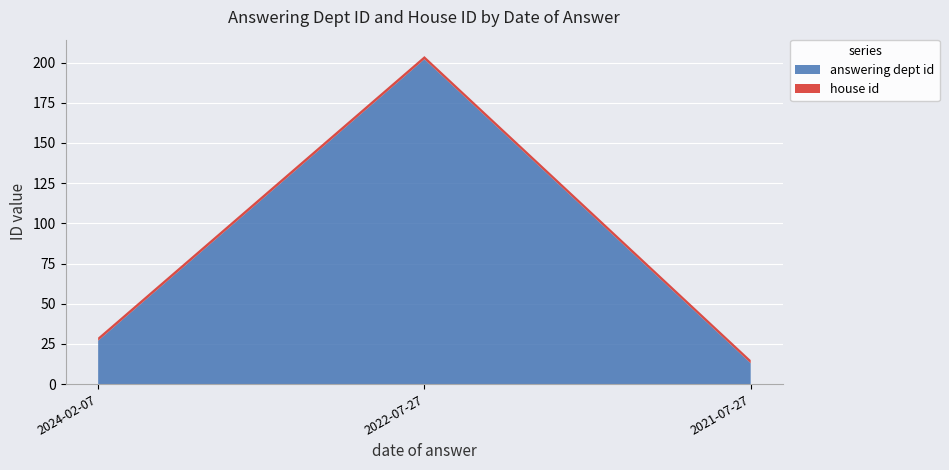

What is the average value of the house id series?

2